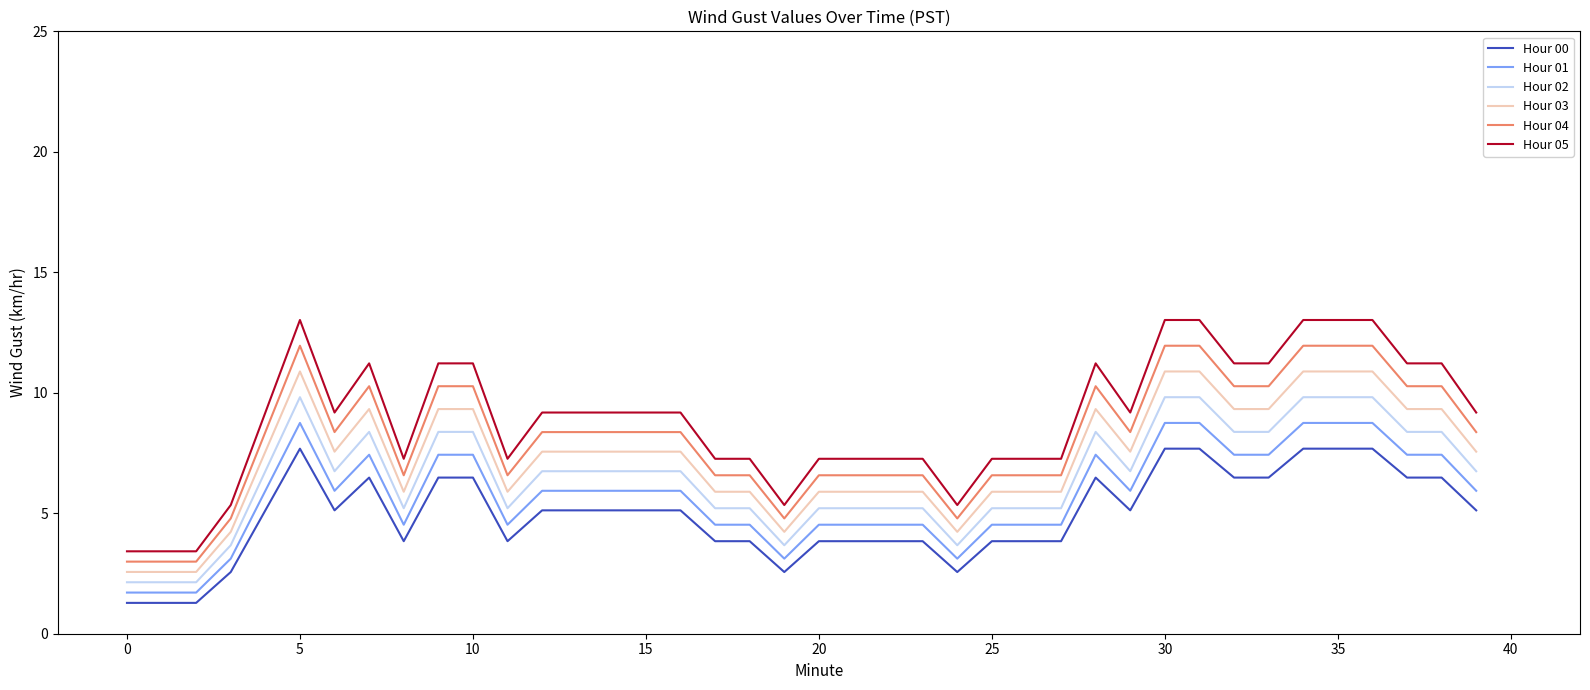

Reading left to right, what are all the values shown in this chart?

Hour 00: 1.3	1.3	1.3	2.6	5.1	7.7	5.1	6.5	3.8	6.5	6.5	3.8	5.1	5.1	5.1	5.1	5.1	3.8	3.8	2.6	3.8	3.8	3.8	3.8	2.6	3.8	3.8	3.8	6.5	5.1	7.7	7.7	6.5	6.5	7.7	7.7	7.7	6.5	6.5	5.1
Hour 01: 1.7	1.7	1.7	3.1	5.9	8.7	5.9	7.4	4.5	7.4	7.4	4.5	5.9	5.9	5.9	5.9	5.9	4.5	4.5	3.1	4.5	4.5	4.5	4.5	3.1	4.5	4.5	4.5	7.4	5.9	8.7	8.7	7.4	7.4	8.7	8.7	8.7	7.4	7.4	5.9
Hour 02: 2.1	2.1	2.1	3.7	6.7	9.8	6.7	8.4	5.2	8.4	8.4	5.2	6.7	6.7	6.7	6.7	6.7	5.2	5.2	3.7	5.2	5.2	5.2	5.2	3.7	5.2	5.2	5.2	8.4	6.7	9.8	9.8	8.4	8.4	9.8	9.8	9.8	8.4	8.4	6.7
Hour 03: 2.6	2.6	2.6	4.2	7.6	10.9	7.6	9.3	5.9	9.3	9.3	5.9	7.6	7.6	7.6	7.6	7.6	5.9	5.9	4.2	5.9	5.9	5.9	5.9	4.2	5.9	5.9	5.9	9.3	7.6	10.9	10.9	9.3	9.3	10.9	10.9	10.9	9.3	9.3	7.6
Hour 04: 3.0	3.0	3.0	4.8	8.4	12.0	8.4	10.3	6.6	10.3	10.3	6.6	8.4	8.4	8.4	8.4	8.4	6.6	6.6	4.8	6.6	6.6	6.6	6.6	4.8	6.6	6.6	6.6	10.3	8.4	12.0	12.0	10.3	10.3	12.0	12.0	12.0	10.3	10.3	8.4
Hour 05: 3.4	3.4	3.4	5.3	9.2	13.0	9.2	11.2	7.3	11.2	11.2	7.3	9.2	9.2	9.2	9.2	9.2	7.3	7.3	5.3	7.3	7.3	7.3	7.3	5.3	7.3	7.3	7.3	11.2	9.2	13.0	13.0	11.2	11.2	13.0	13.0	13.0	11.2	11.2	9.2